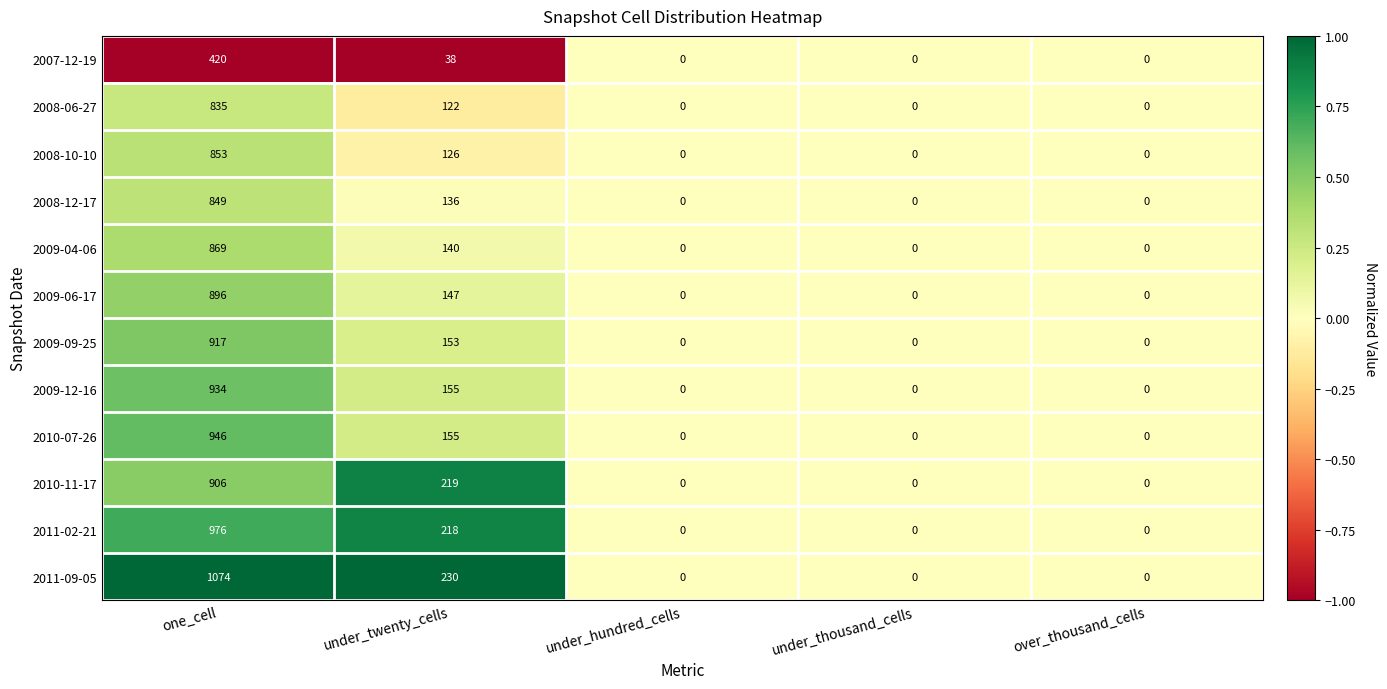

What is the total value across all series at one_cell?

10475